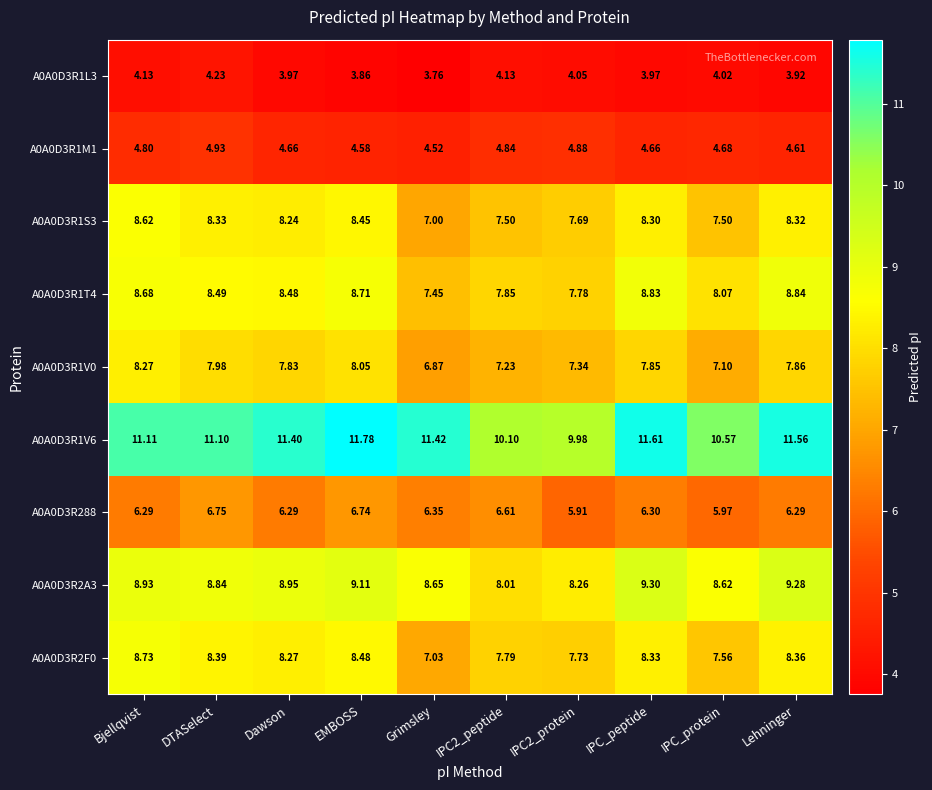

At which label does A0A0D3R1L3 first exceed 4?

Bjellqvist